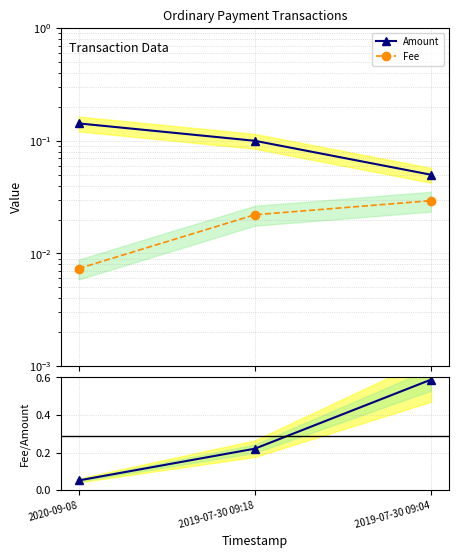

At which label is Amount closest to 0?

2019-07-30 09:04